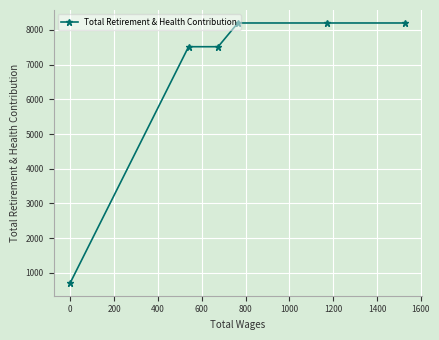

What is the minimum value shown in the chart?

719